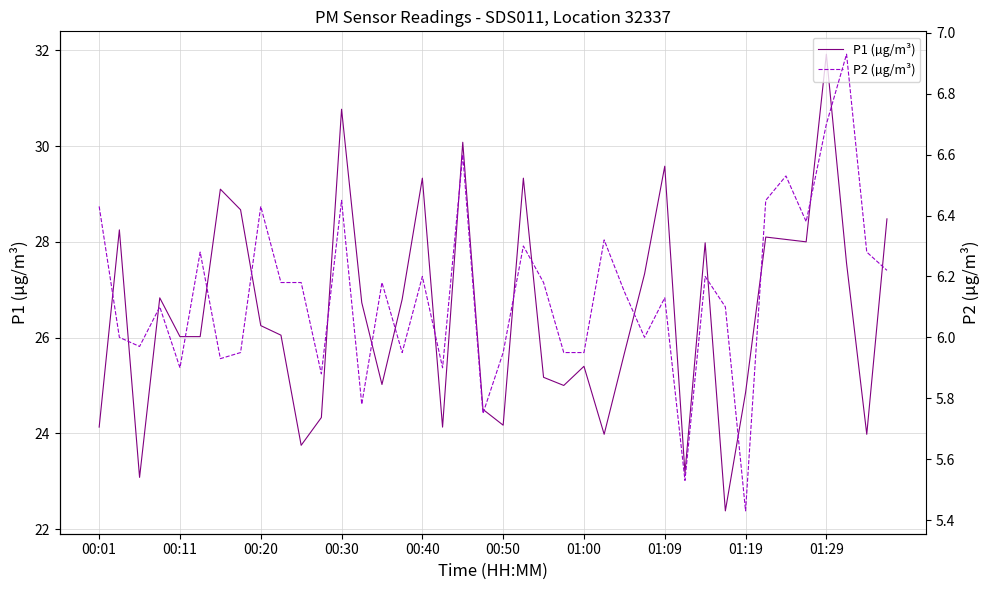

What is the smallest value displayed?

5.4